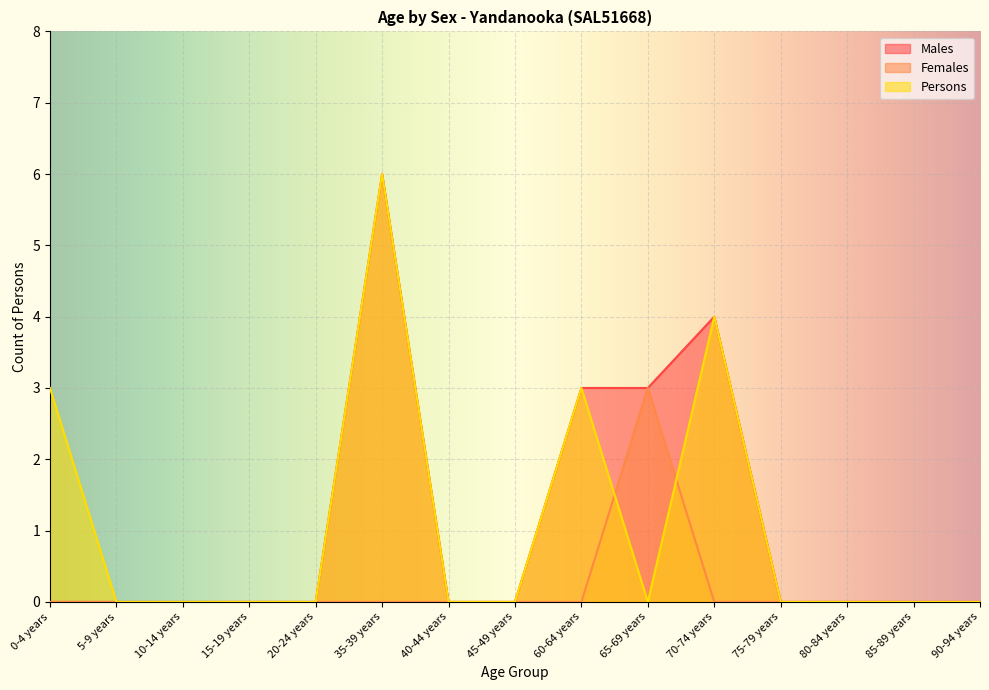

What are all the series names shown in the legend?

Males, Females, Persons